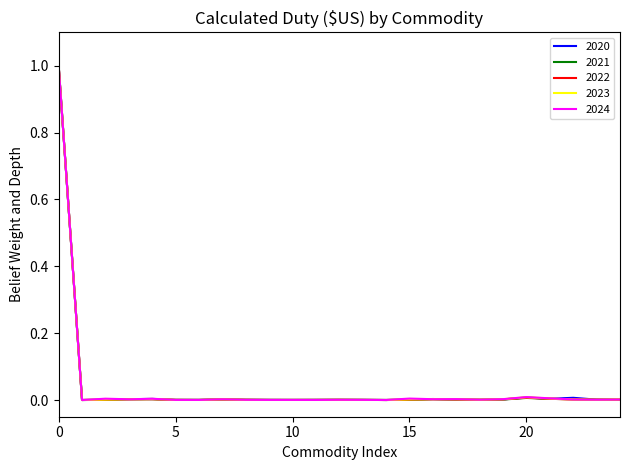

What is the highest value of the 2023 series?

1.0